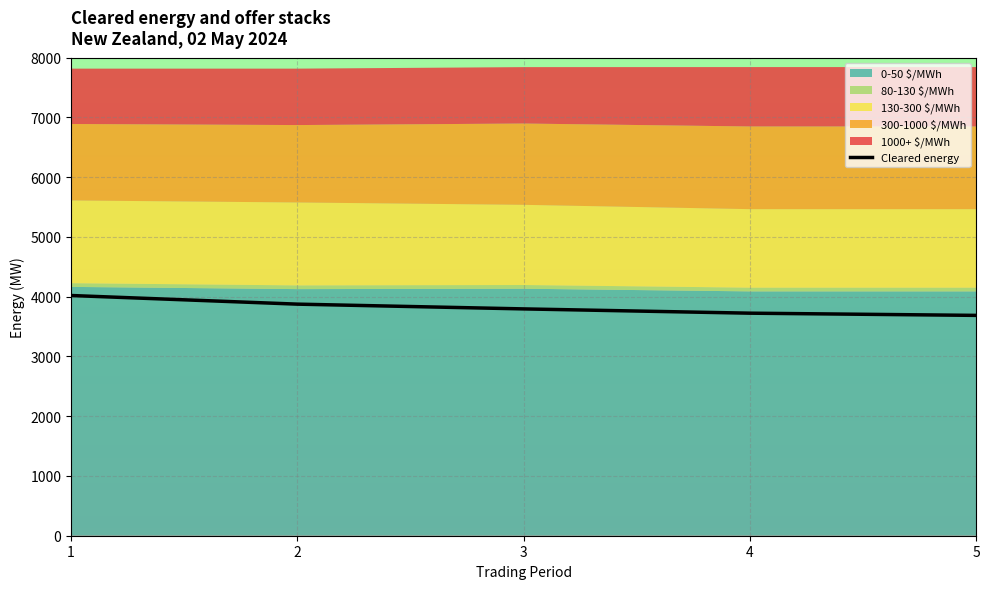

What is the sum of the values at 2 and 1?

7895.7